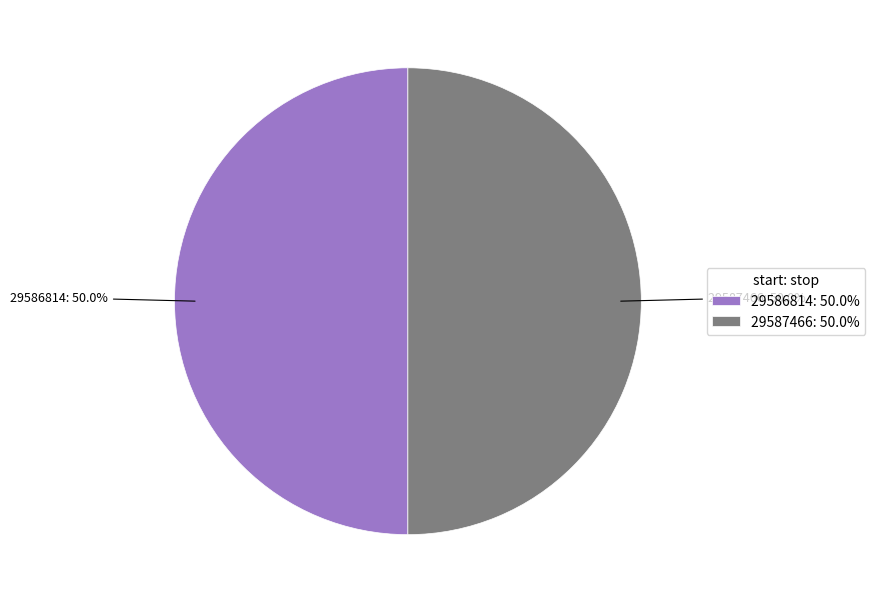

To the nearest percent, what portion does 29587466 represent?

50%